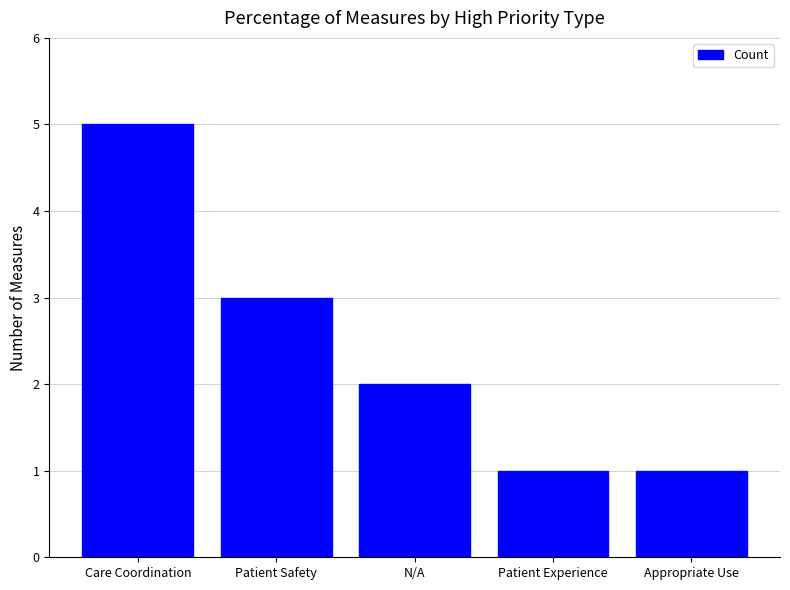

What is the difference between the maximum and minimum values?

4